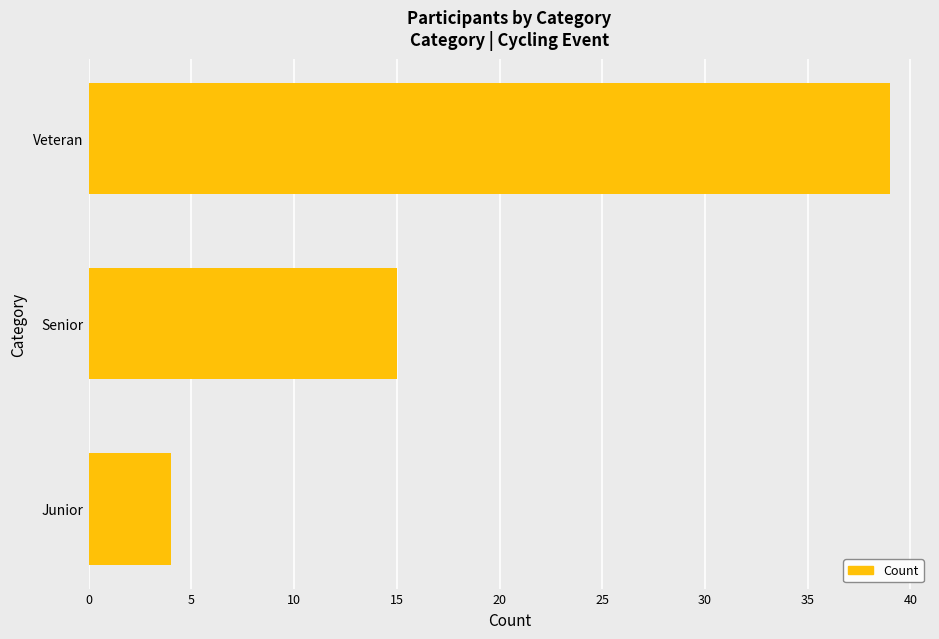

Reading bottom to top, extract all data points from this chart.

4	15	39